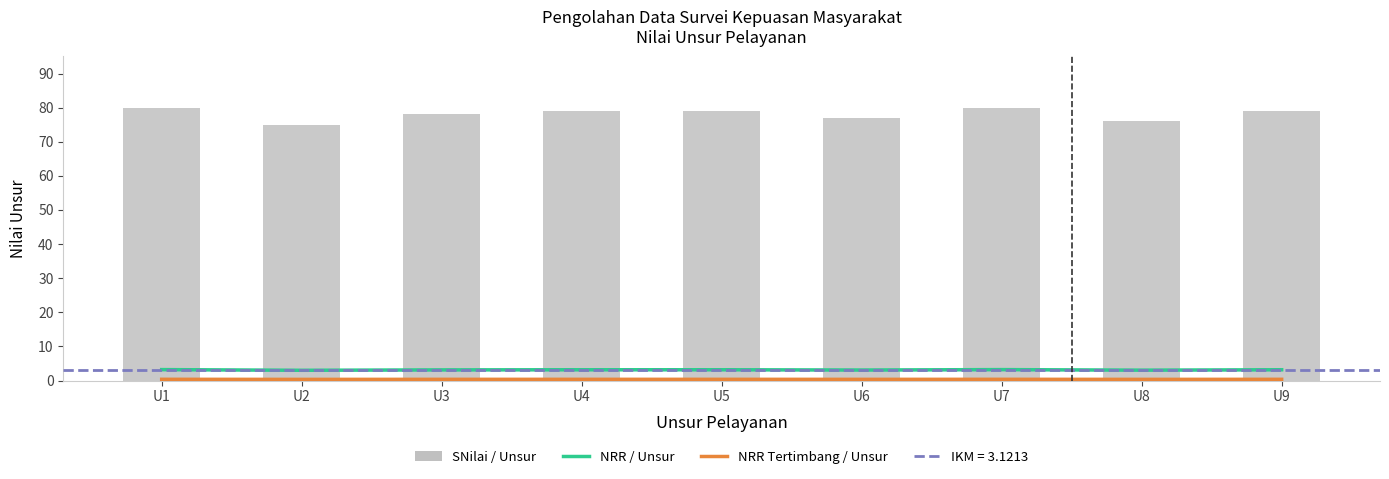

At which label does NRR Tertimbang / Unsur reach its minimum?

U2